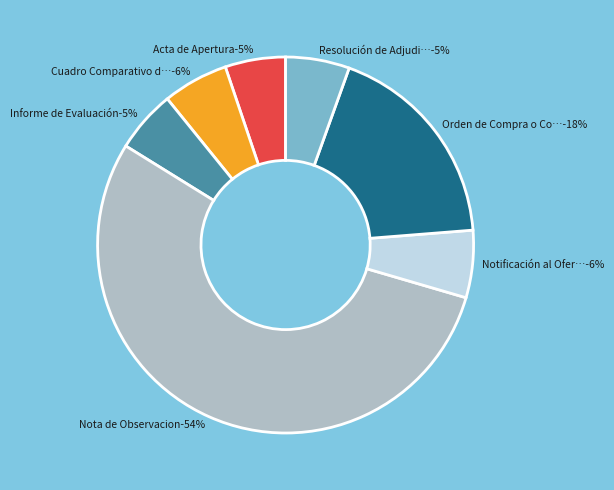

The Resolución de Adjudicación slice represents 18% of the pie. True or false?

False